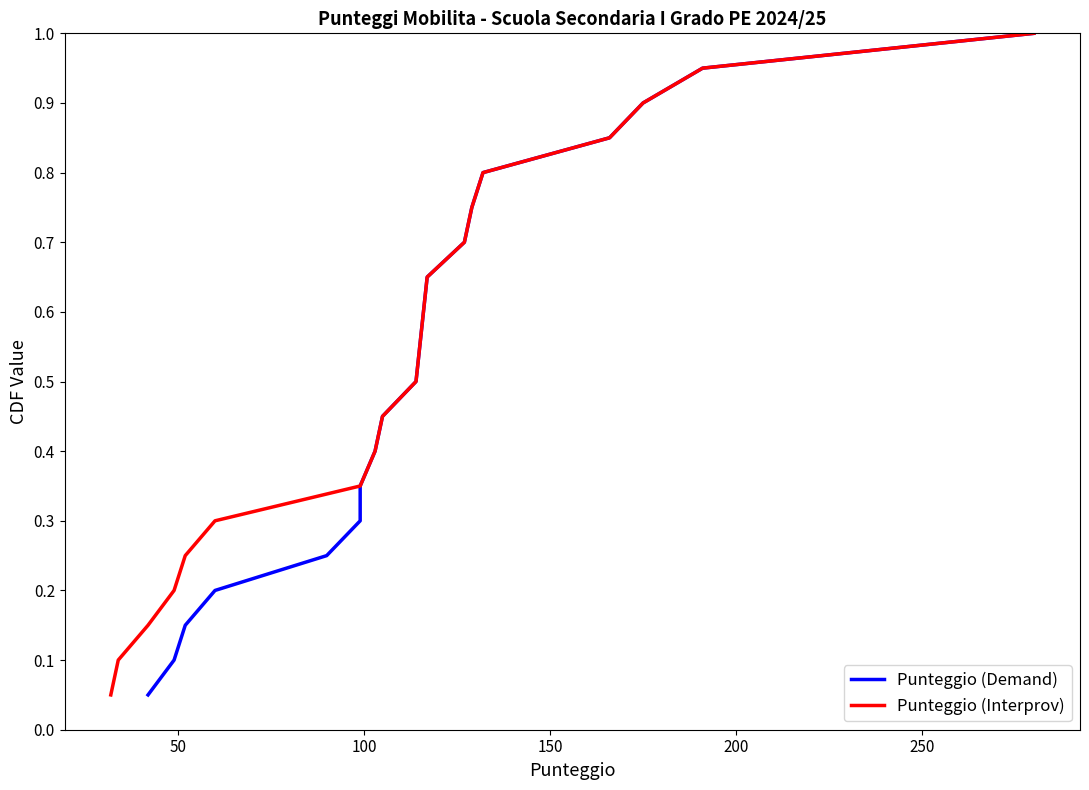

True or false: Punteggio (Interprov) and Punteggio (Demand) intersect in this chart.

False